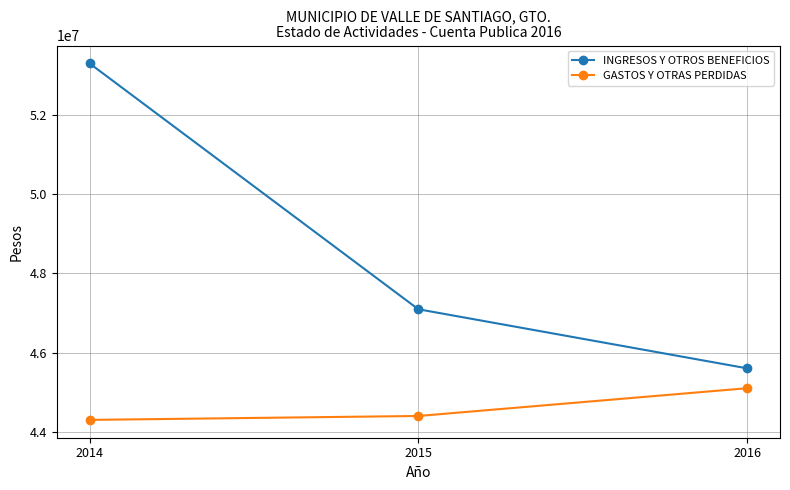

At which label does INGRESOS Y OTROS BENEFICIOS reach its minimum?

2016